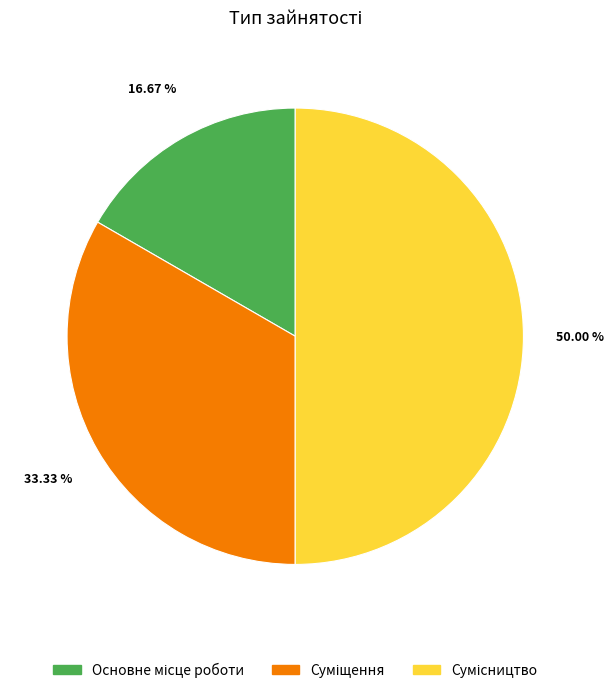

To the nearest percent, what percentage of the pie is Суміщення?

33%